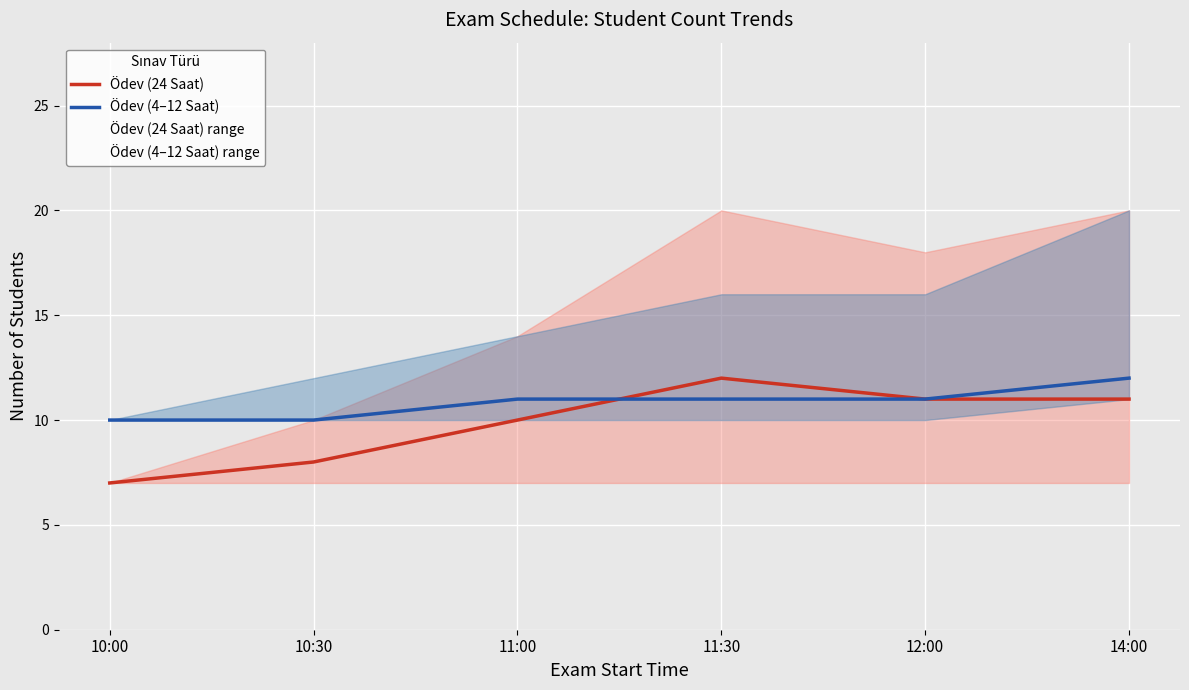

Count the number of data series in this chart.

2